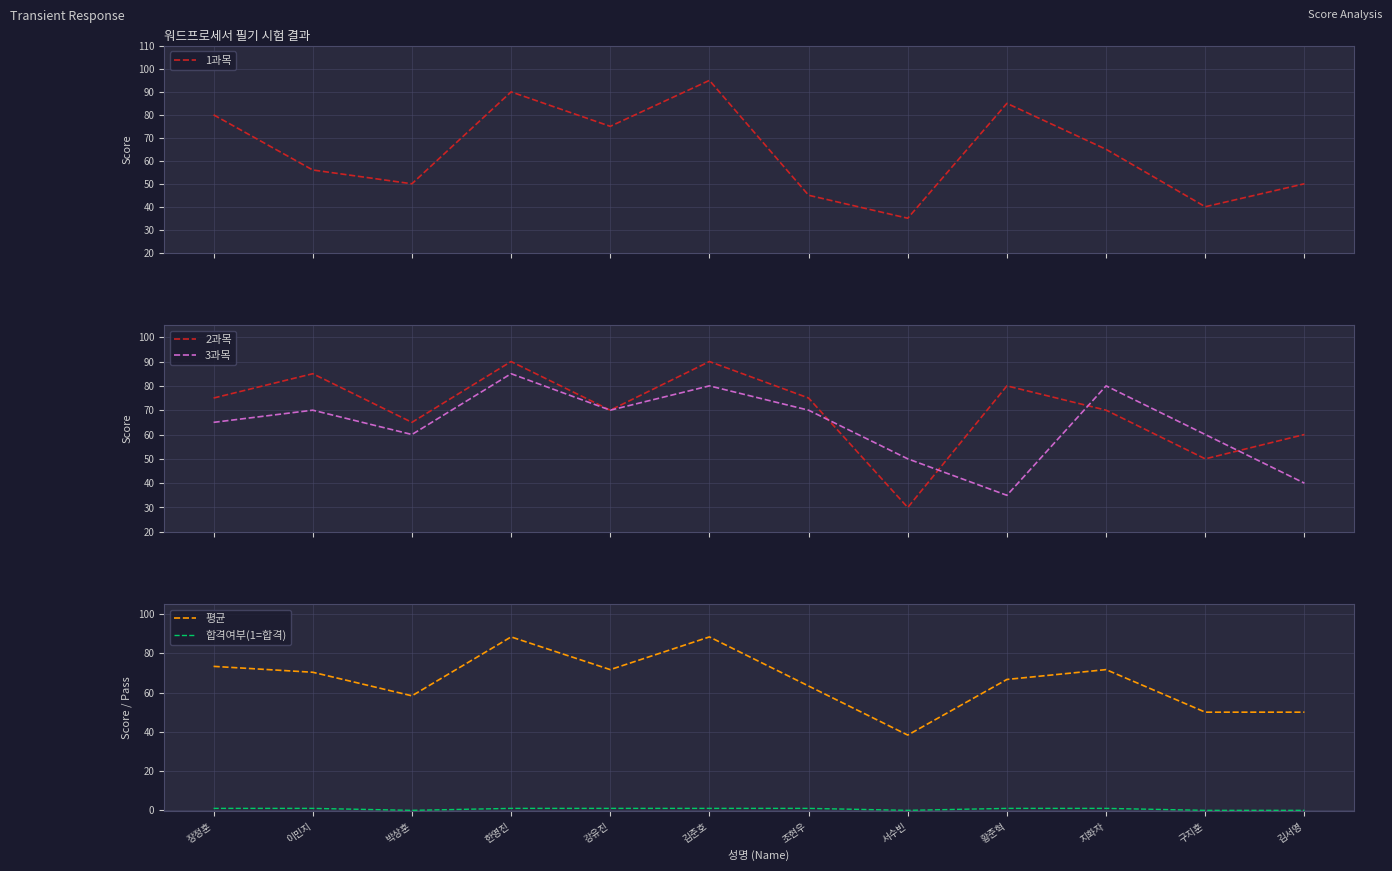

Is this an area chart (filled region under the line)?

No